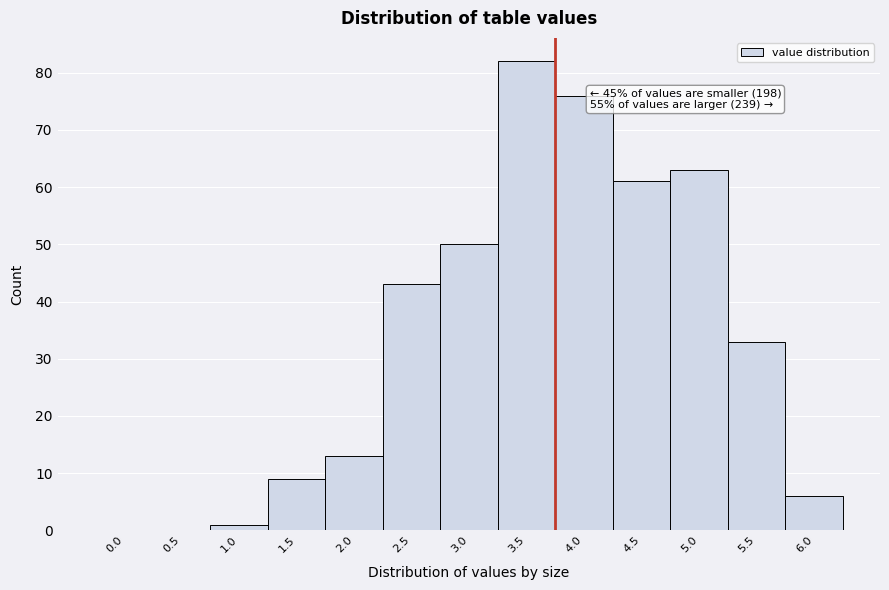

Reading right to left, extract all data points from this chart.

6.0=6	5.5=33	5.0=63	4.5=61	4.0=76	3.5=82	3.0=50	2.5=43	2.0=13	1.5=9	1.0=1	0.5=0	0.0=0